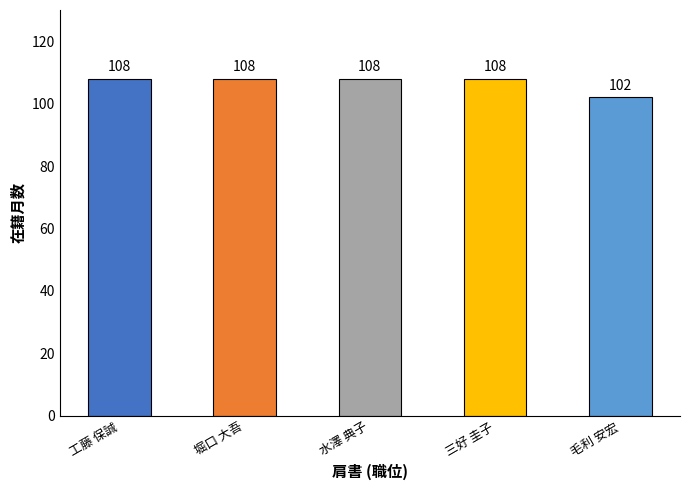

True or false: the data shows 64 at 水澤 典子.

False